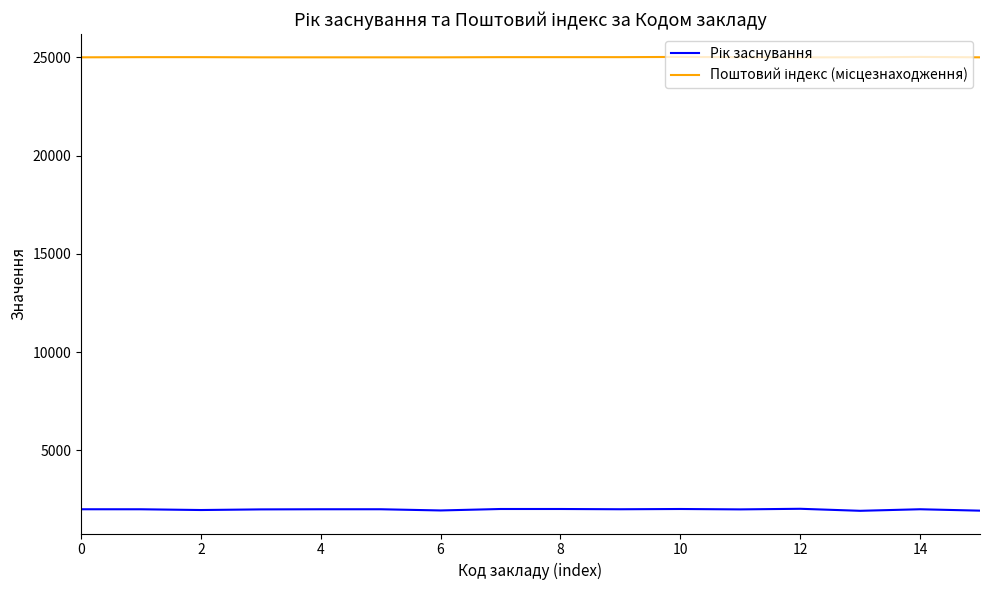

Does the chart display data point markers on the line(s)?

No